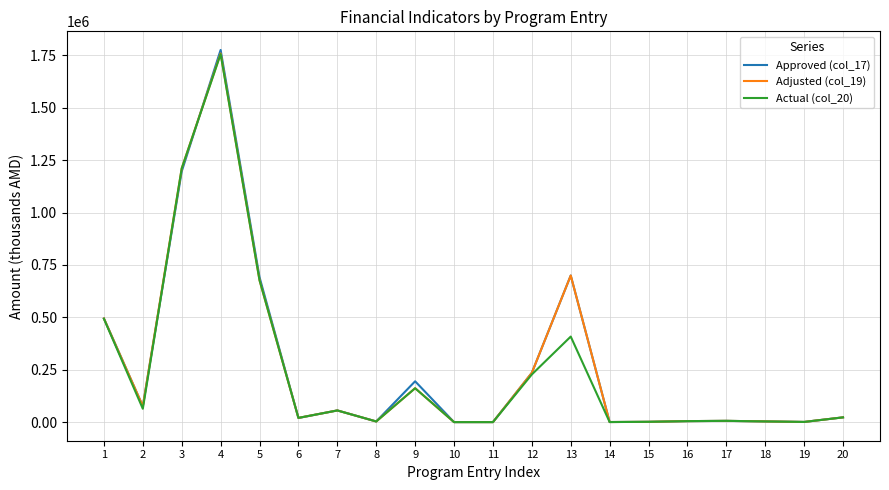

What is the sum of the Adjusted (col_19) values at 1 and 12?

730129.9